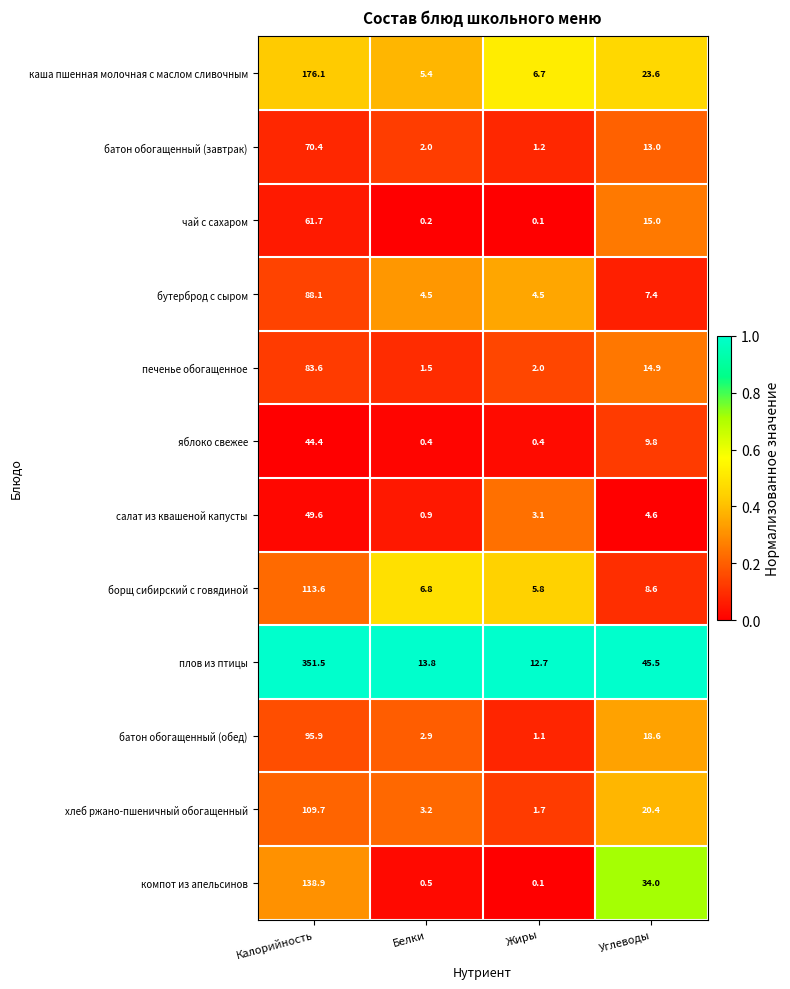

At which label is каша пшенная молочная с маслом сливочным closest to 90?

Углеводы